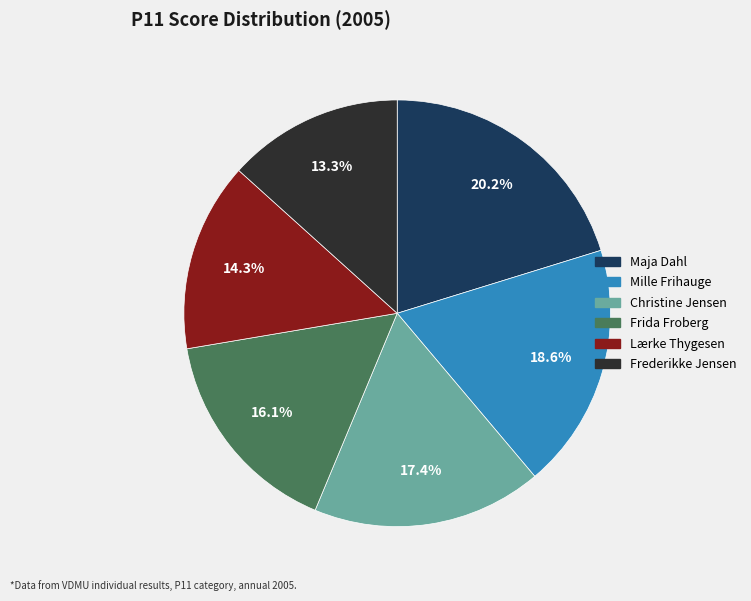

Does Mille Frihauge represent more than half of the total?

No